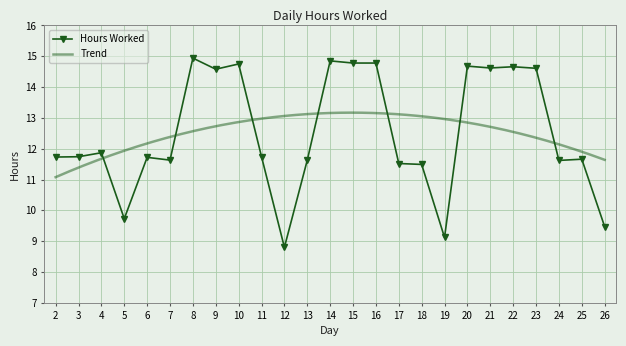

What is the maximum value shown in the chart?

14.9